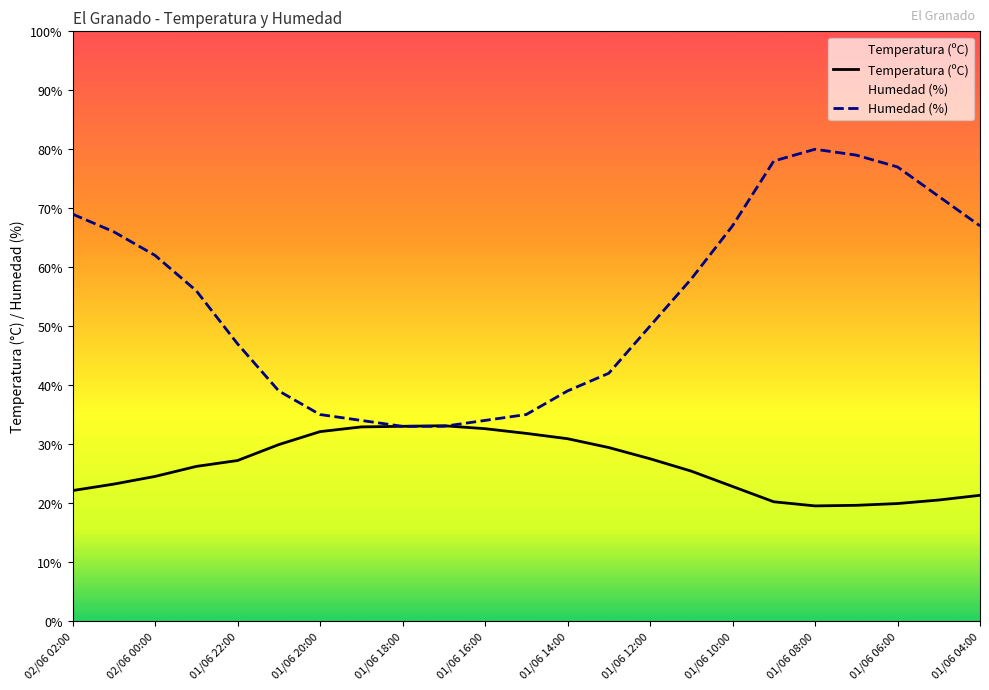

How many interior local valleys does the Temperatura (ºC) series have?

1